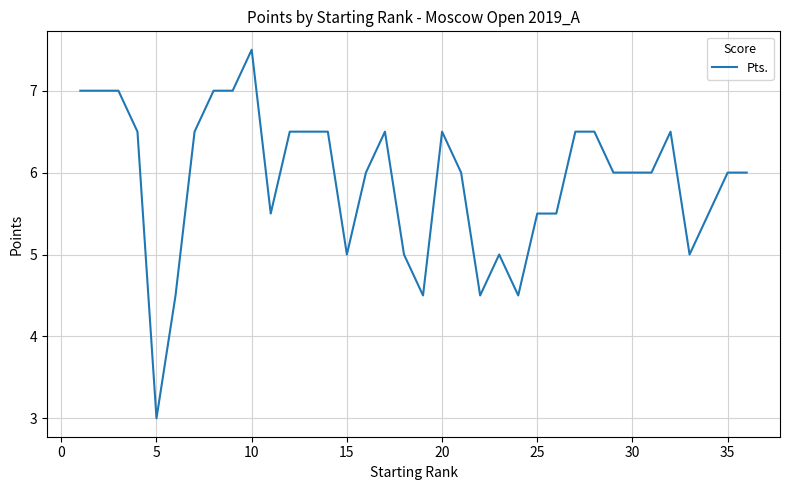

What is the greatest value displayed?

7.5